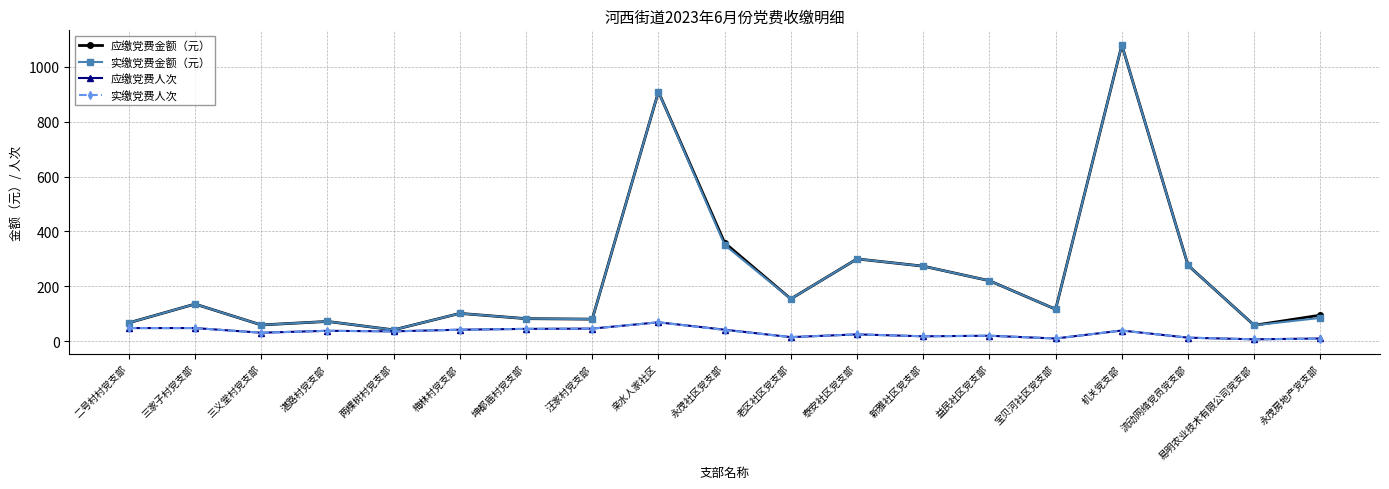

How many series are shown in this chart?

4